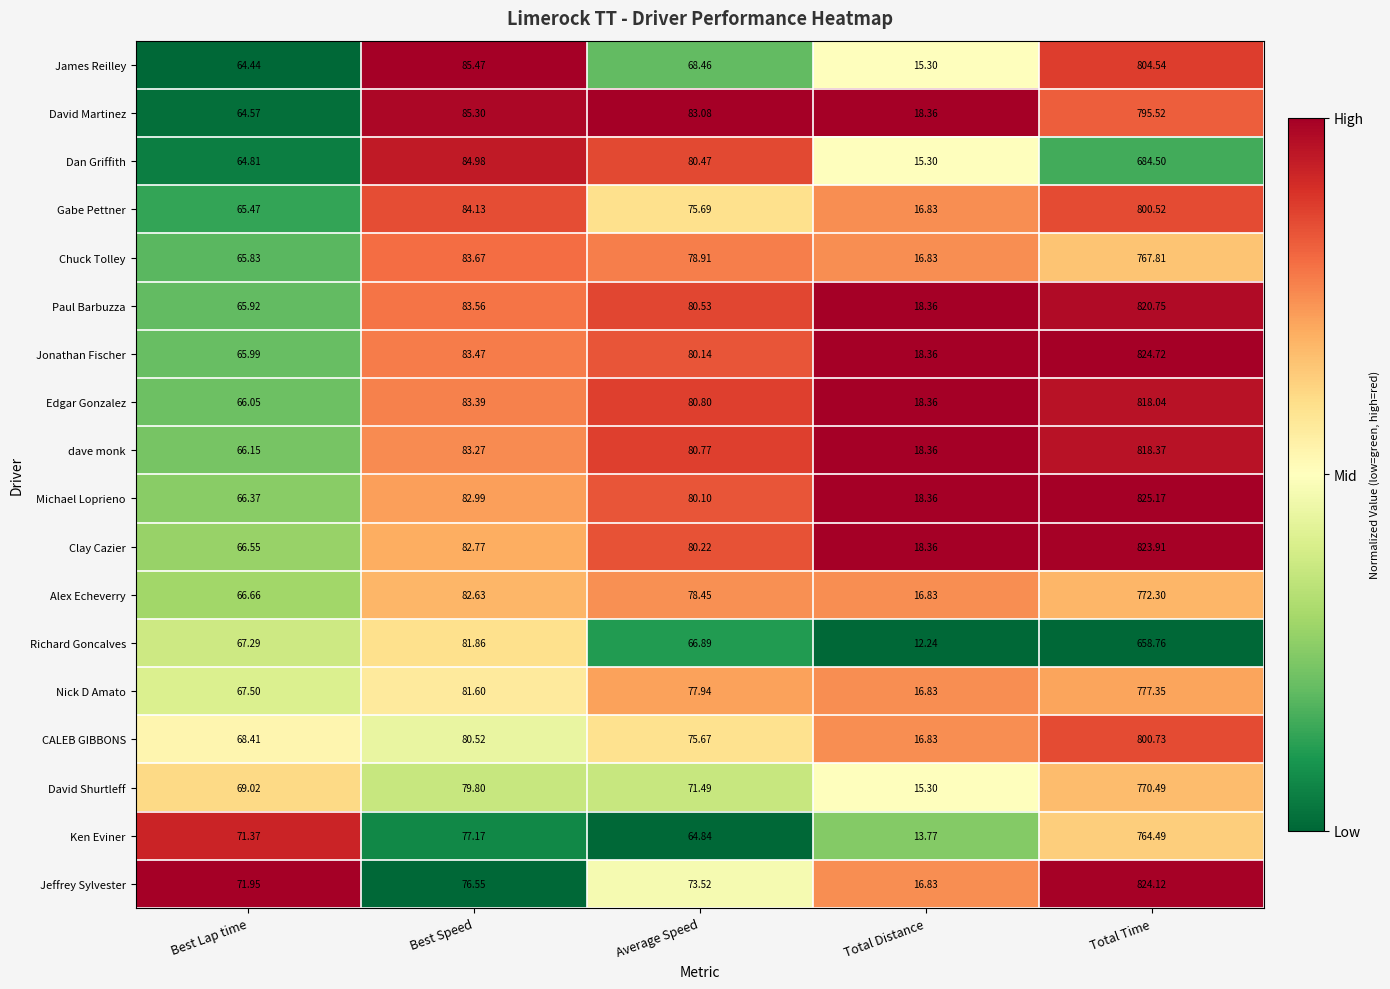

List the series in order of their peak value, highest first.

Michael Loprieno, Jonathan Fischer, Jeffrey Sylvester, Clay Cazier, Paul Barbuzza, dave monk, Edgar Gonzalez, James Reilley, CALEB GIBBONS, Gabe Pettner, David Martinez, Nick D Amato, Alex Echeverry, David Shurtleff, Chuck Tolley, Ken Eviner, Dan Griffith, Richard Goncalves